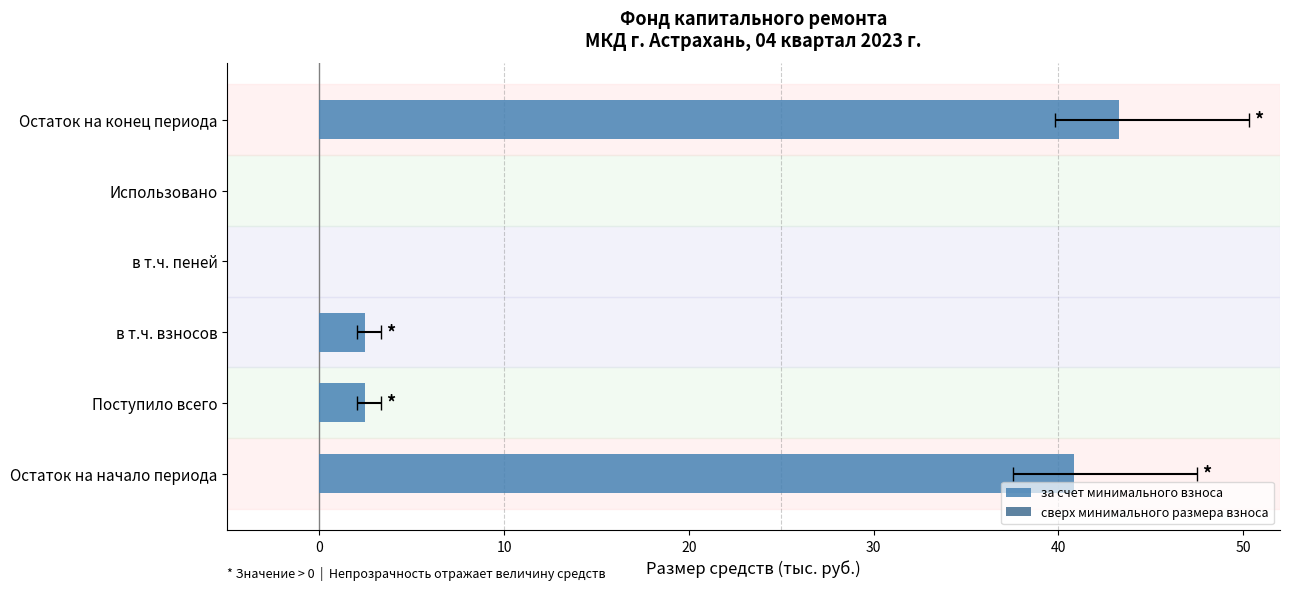

Rank the series at 40 from lowest to highest value.

сверх минимального размера взноса, за счет минимального взноса